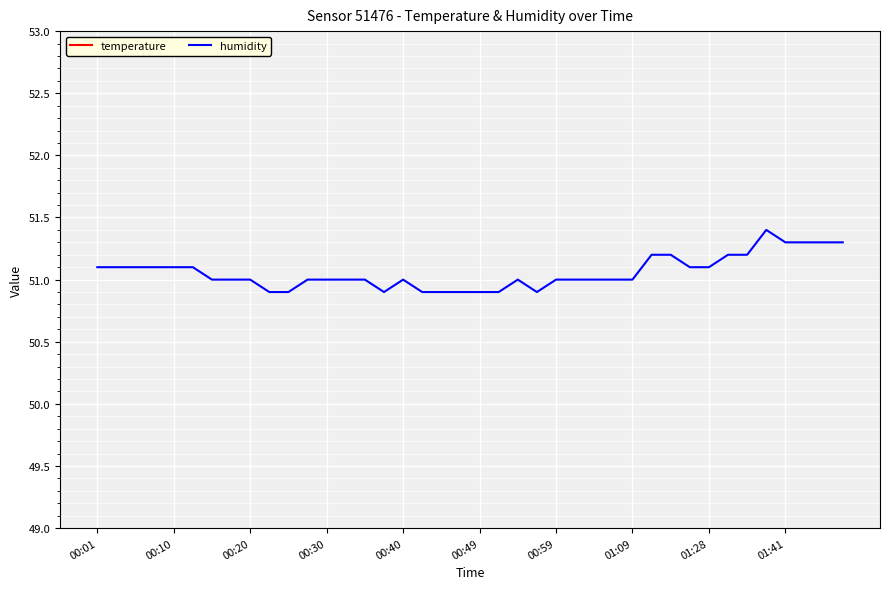

What is the difference between the maximum and second lowest values in the temperature series?

0.5